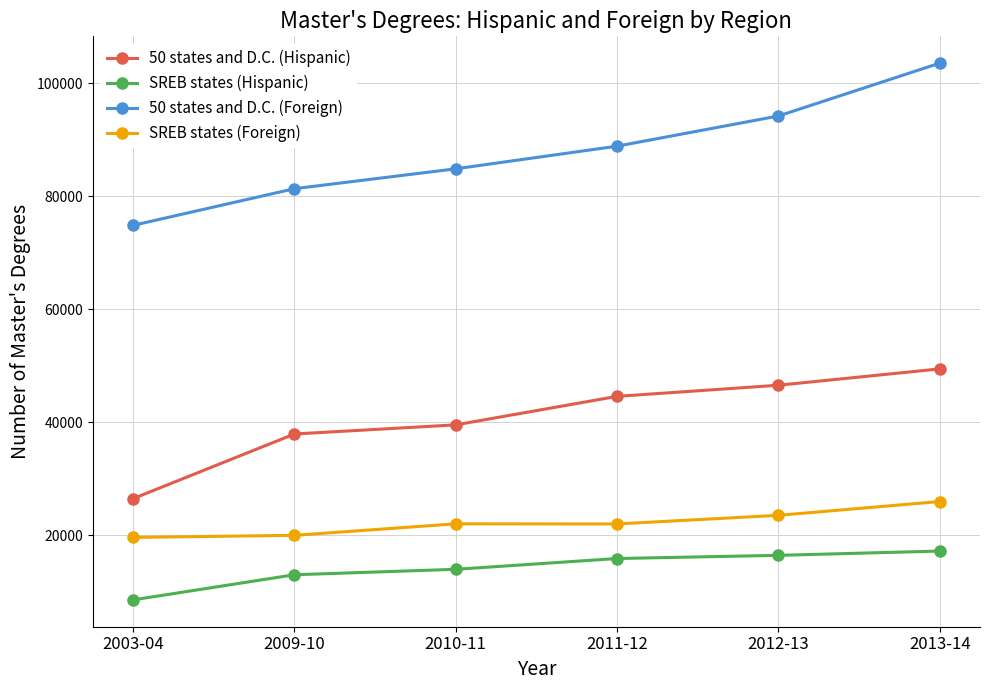

At 2013-14, list the series in order from smallest to largest.

SREB states (Hispanic), SREB states (Foreign), 50 states and D.C. (Hispanic), 50 states and D.C. (Foreign)